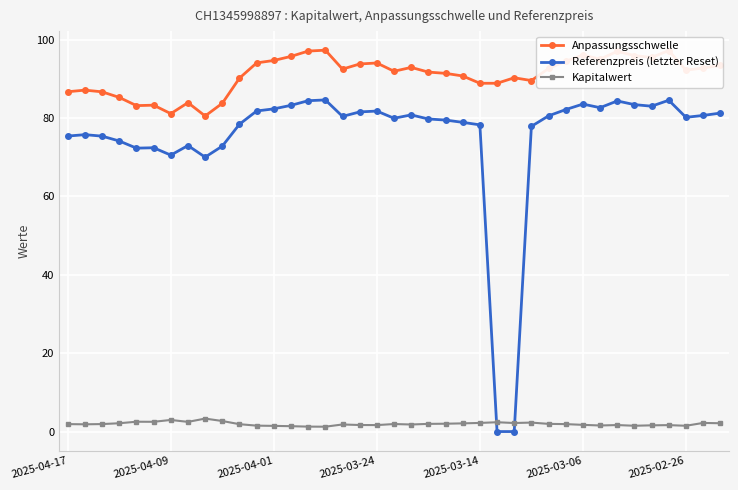

List the series in order of their overall mean, highest first.

Anpassungsschwelle, Referenzpreis (letzter Reset), Kapitalwert